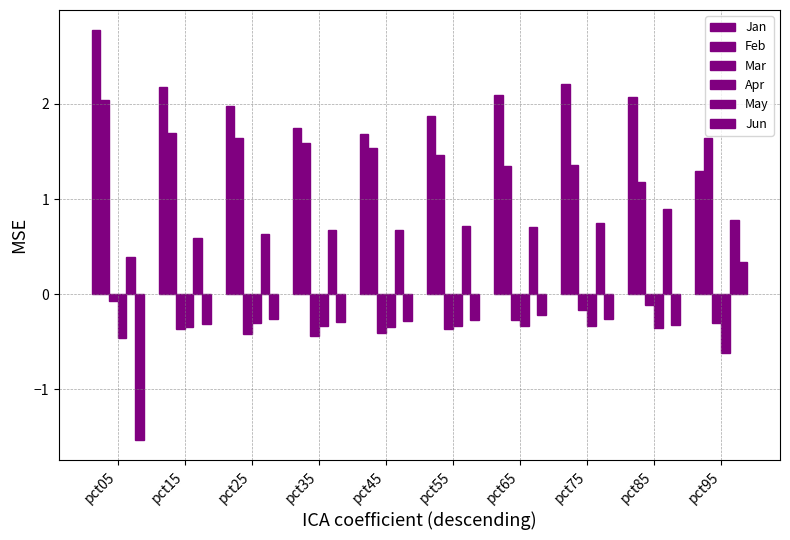

What is the difference between the highest and lowest values at pct25?

2.4